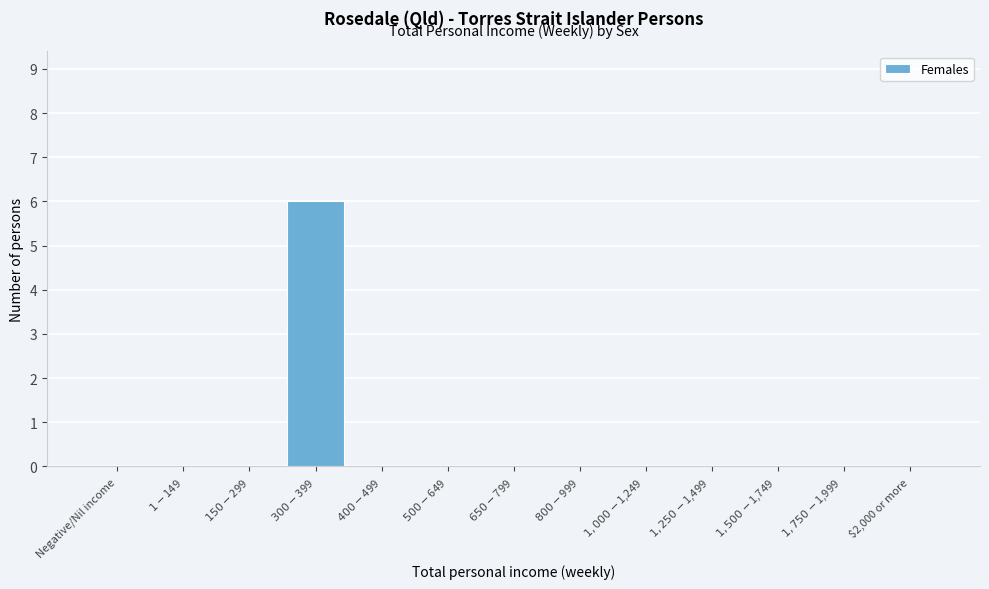

What is the maximum value shown in the chart?

6